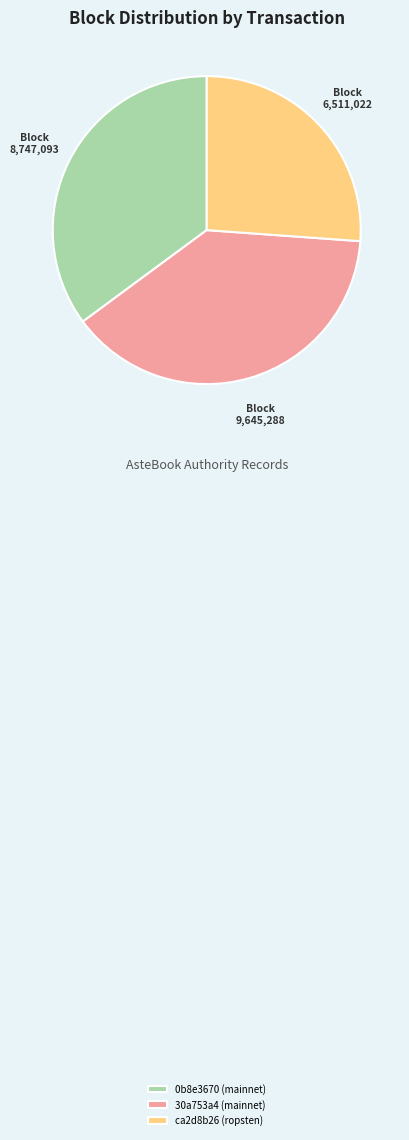

Rank the categories by value from lowest to highest.

ca2d8b26 (ropsten), 0b8e3670 (mainnet), 30a753a4 (mainnet)